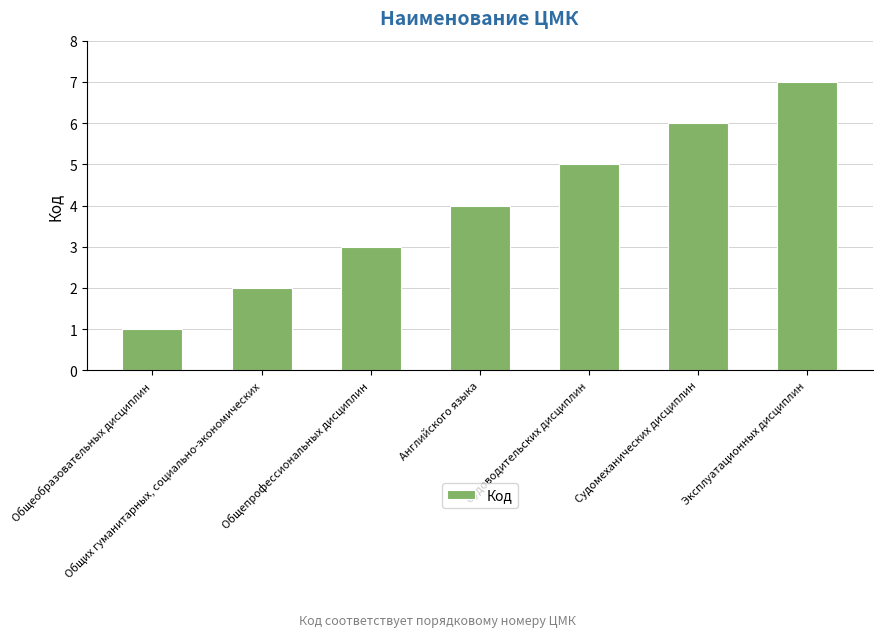

What is the average value?

4